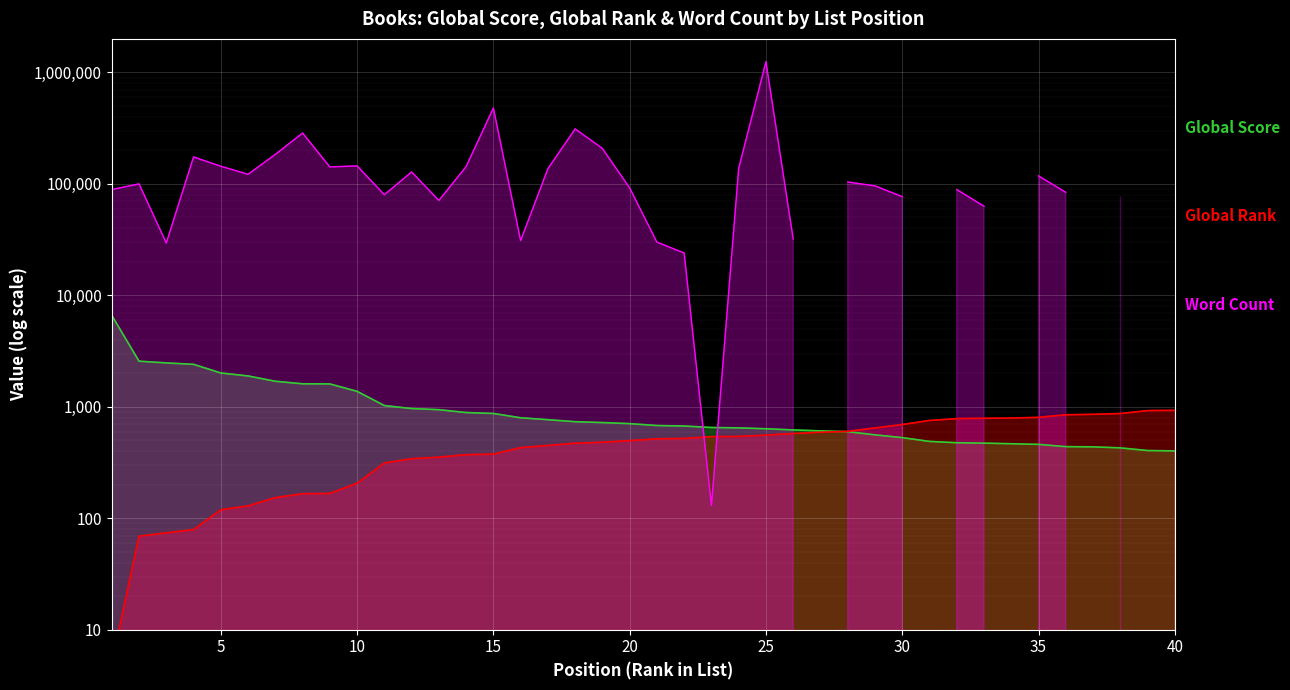

How many times do Global Rank and Global Score cross each other?

1